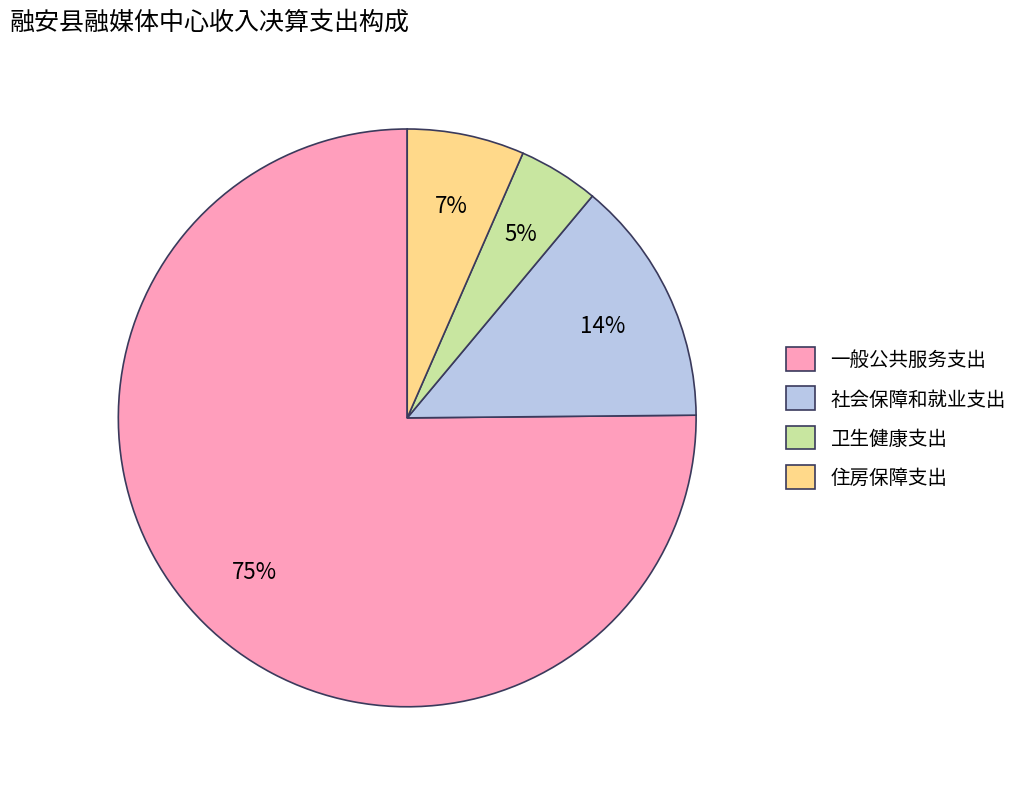

Count the number of slices in the pie.

4